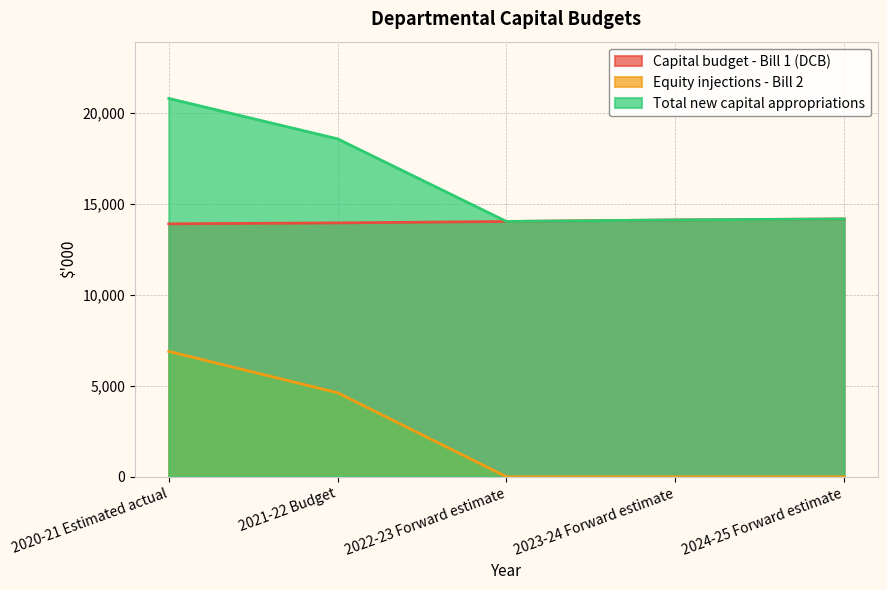

Which series has the largest range (max minus min)?

Equity injections - Bill 2